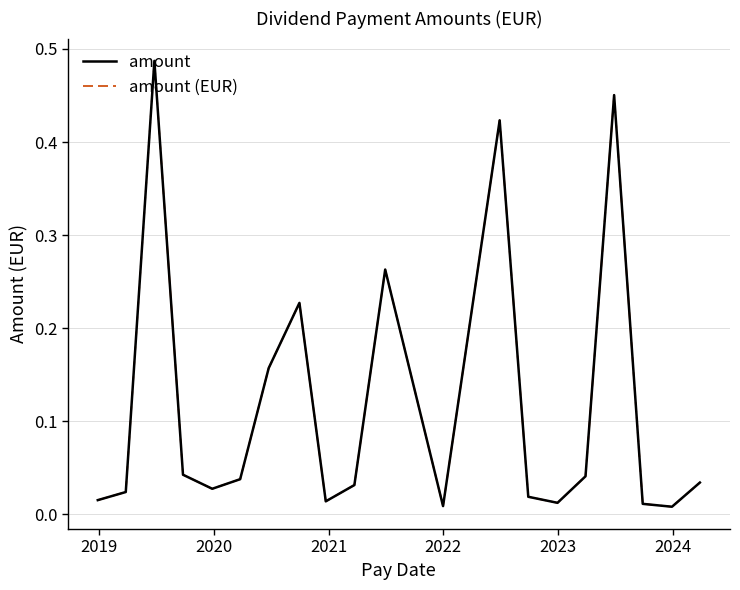

Is this an area chart (filled region under the line)?

No